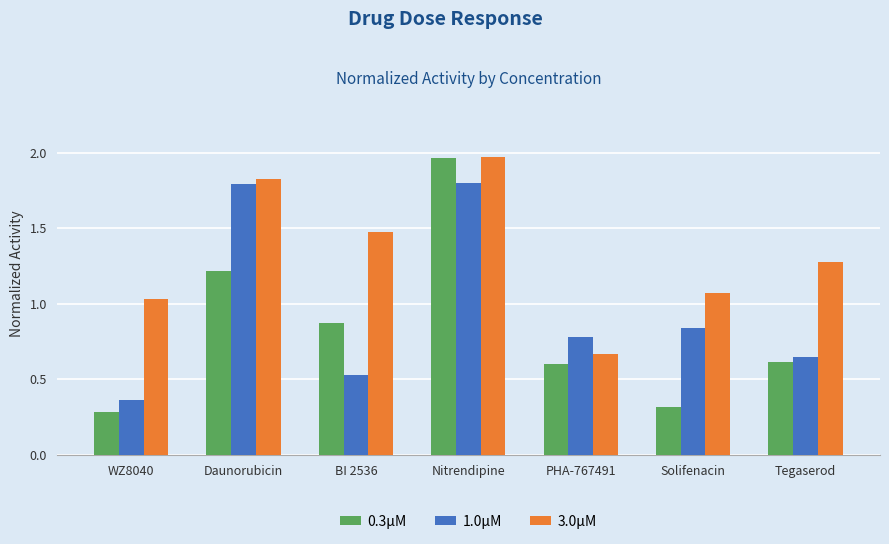

At how many categories does at least one series exceed 0?

7